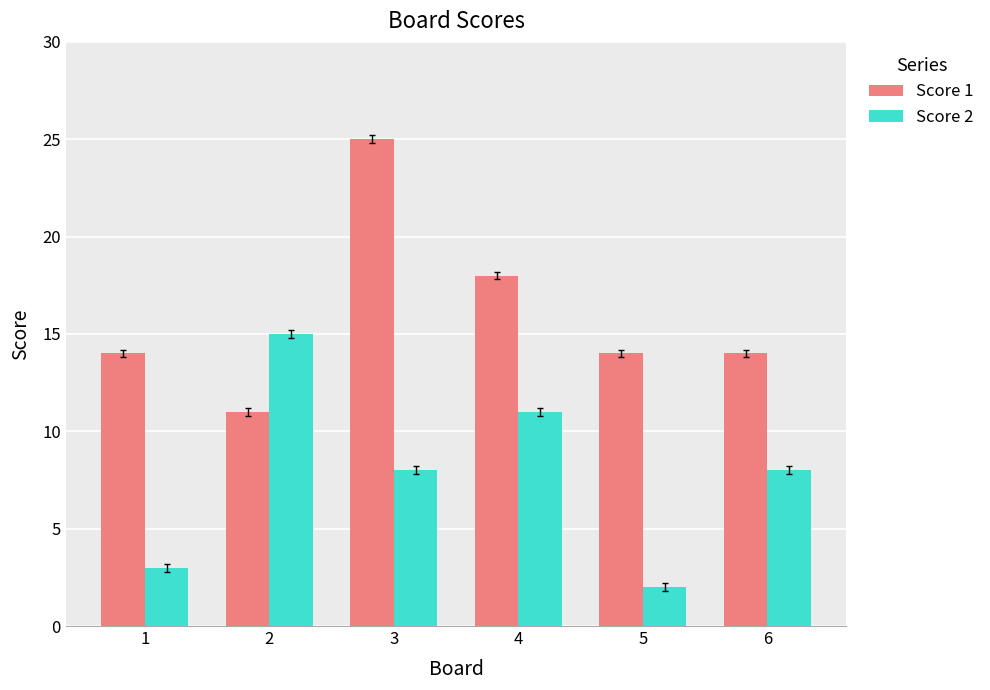

Count the Score 1 values in the range 14 to 18.

4